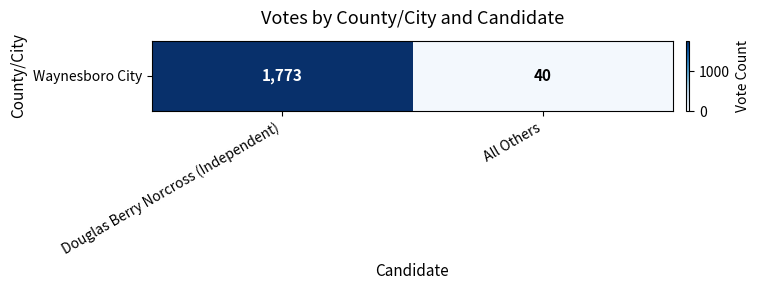

The value at Douglas Berry Norcross (Independent) is 1773. True or false?

True